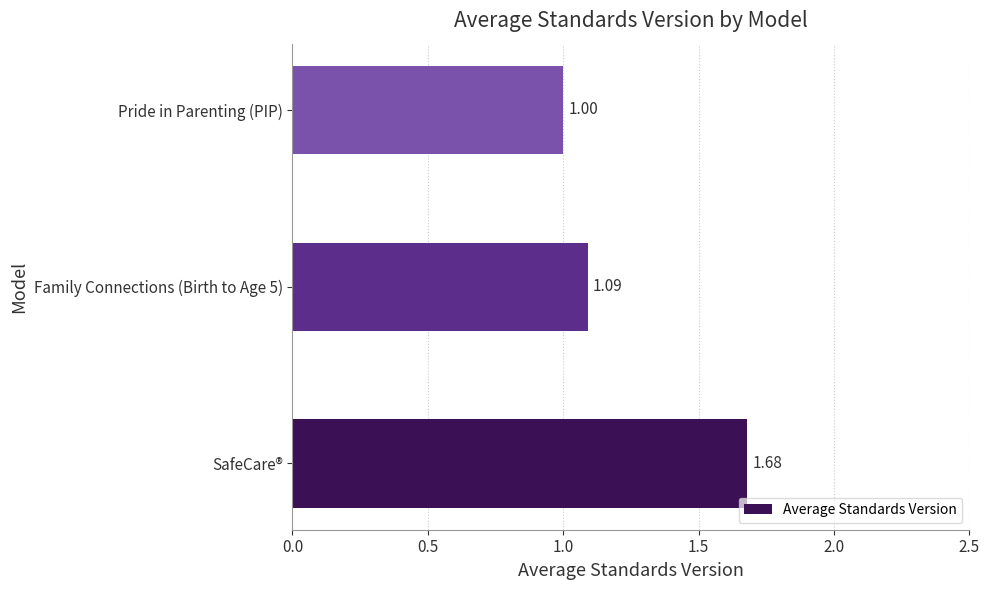

How many bars are there in total?

3